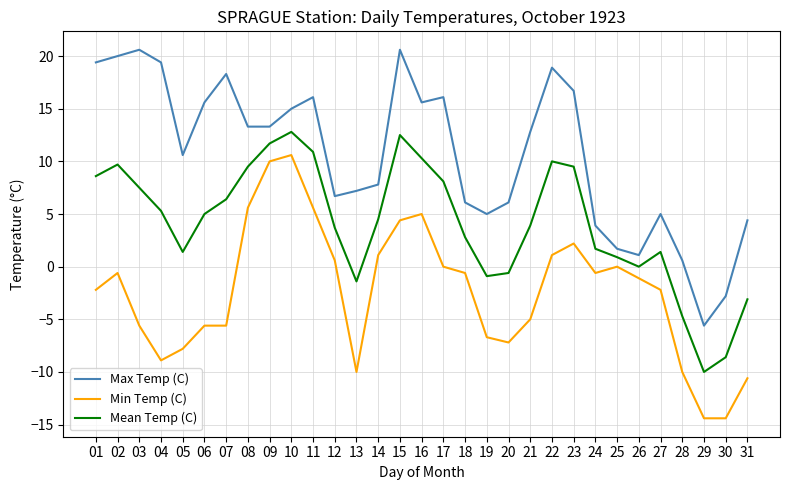

Which series has the widest spread of values?

Max Temp (C)